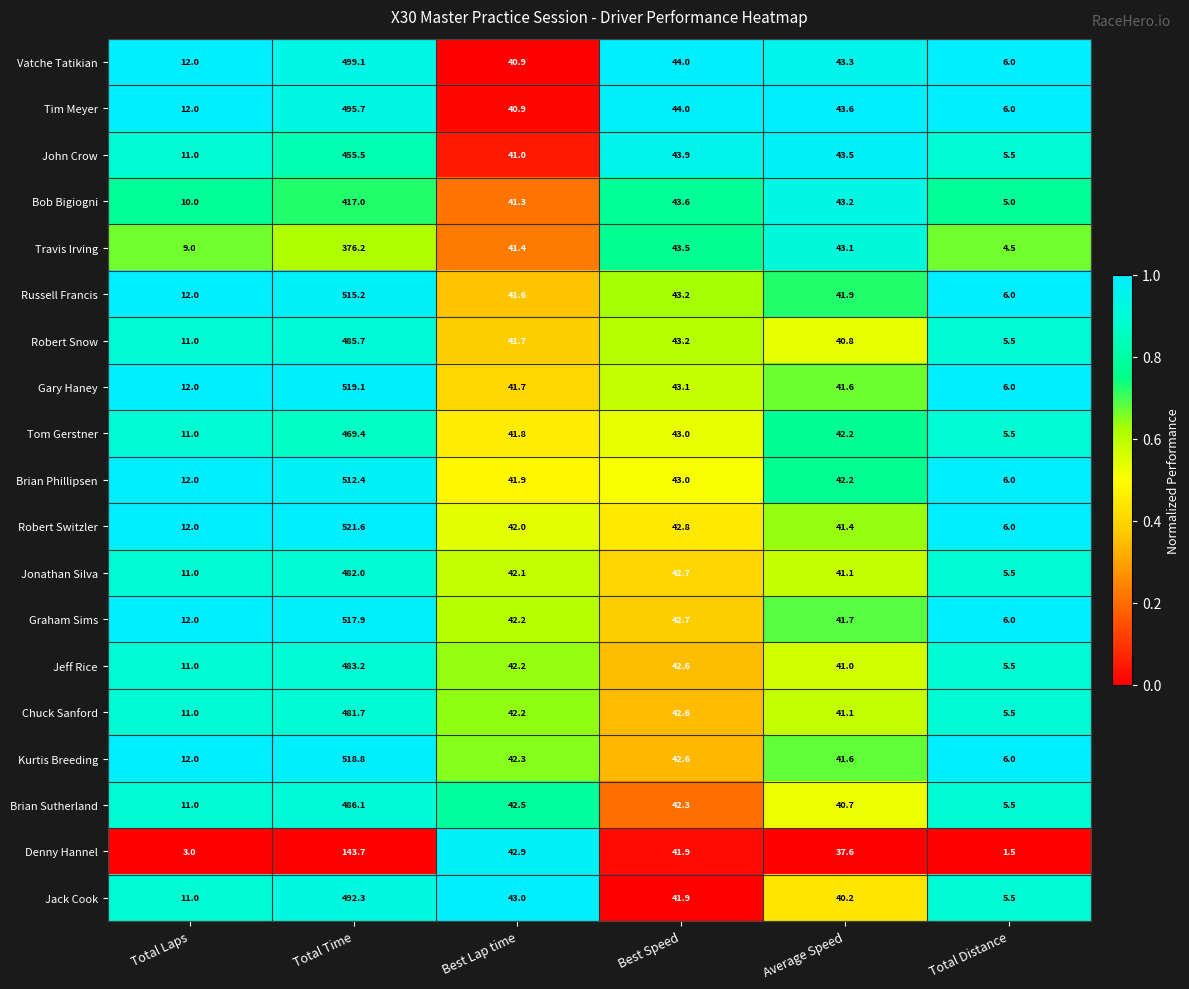

Rank the series by their maximum value, from lowest to highest.

Denny Hannel, Travis Irving, Bob Bigiogni, John Crow, Tom Gerstner, Chuck Sanford, Jonathan Silva, Jeff Rice, Robert Snow, Brian Sutherland, Jack Cook, Tim Meyer, Vatche Tatikian, Brian Phillipsen, Russell Francis, Graham Sims, Kurtis Breeding, Gary Haney, Robert Switzler